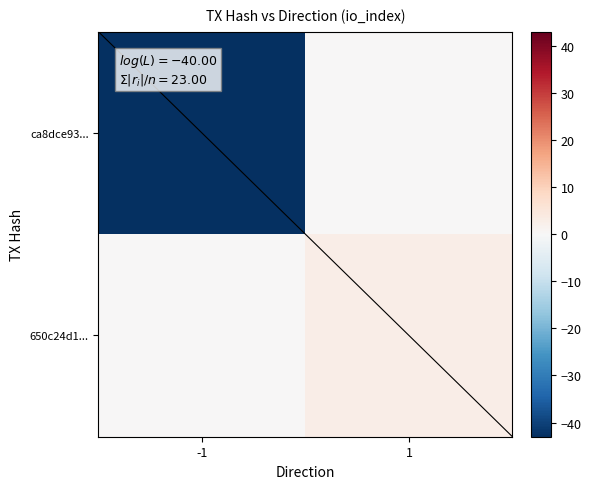

At which category is the sum across all series the highest?

1